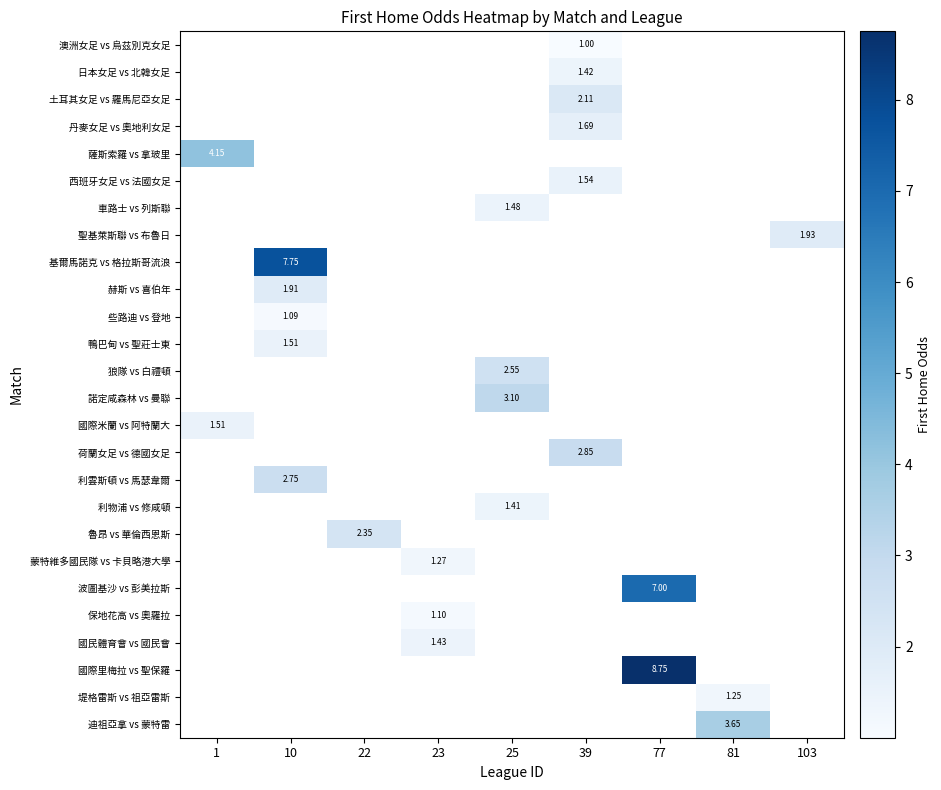

Which label corresponds to the smallest value in the chart?

39